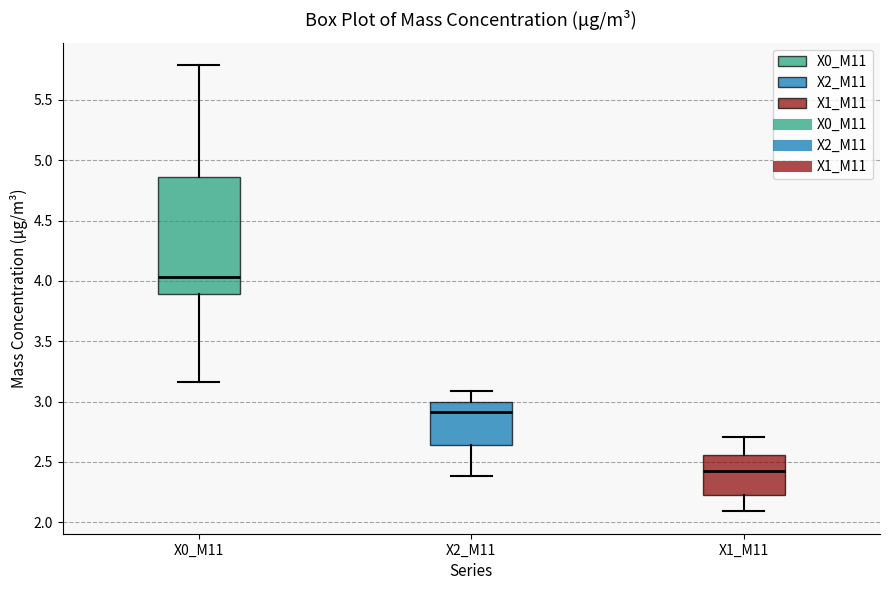

Which box has the highest median line?

X0_M11